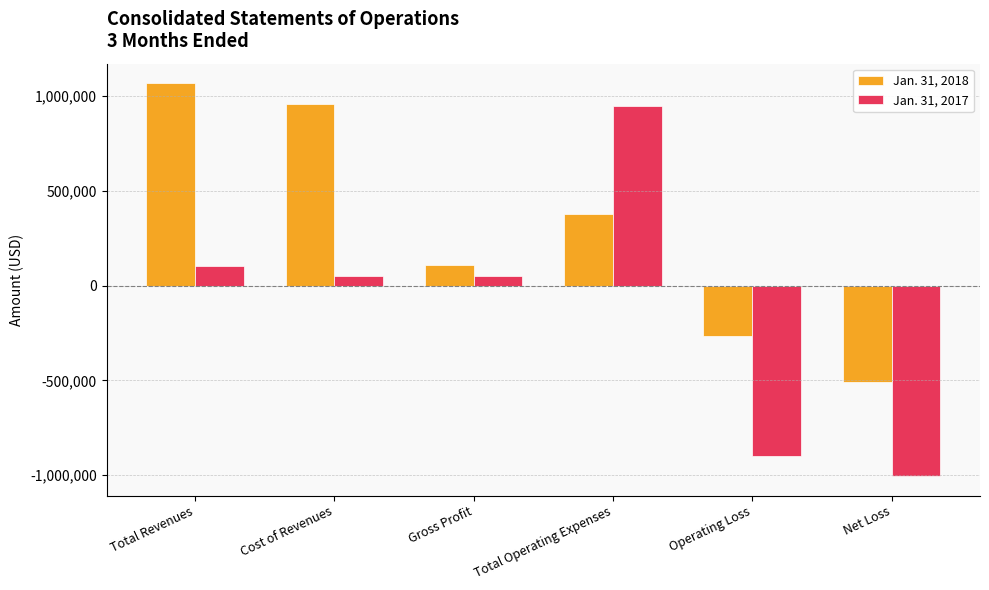

At which label is Jan. 31, 2018 closest to 279567?

Total Operating Expenses